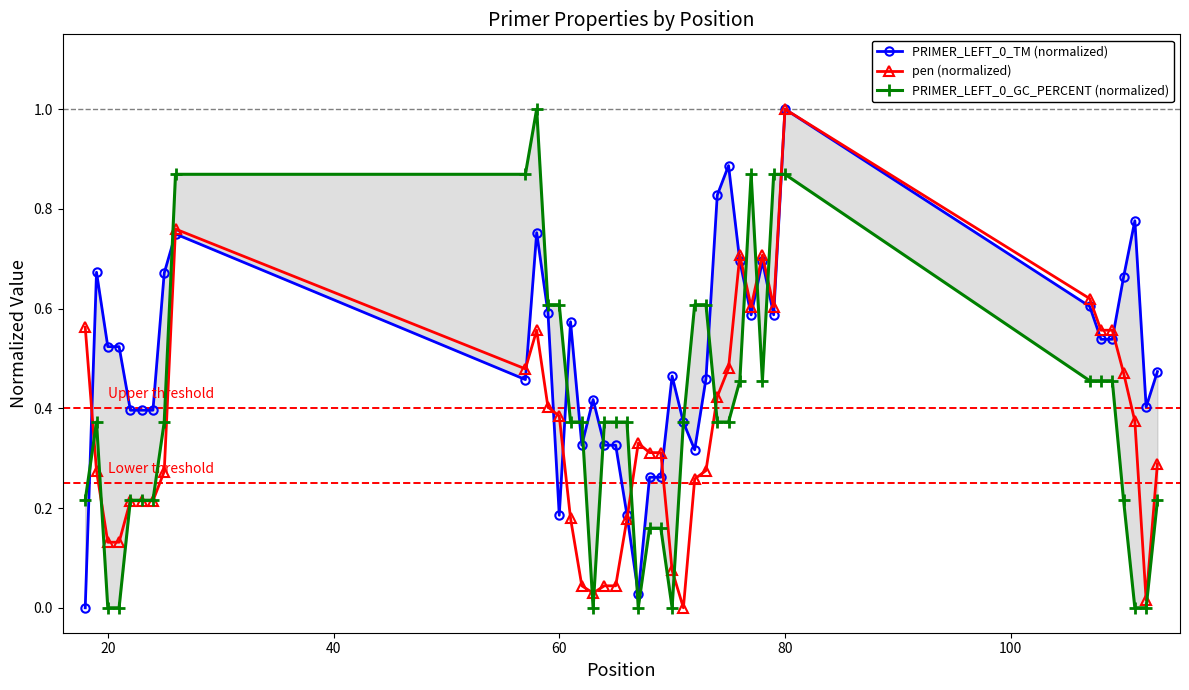

Count the PRIMER_LEFT_0_GC_PERCENT (normalized) values in the range 0 to 1.

40